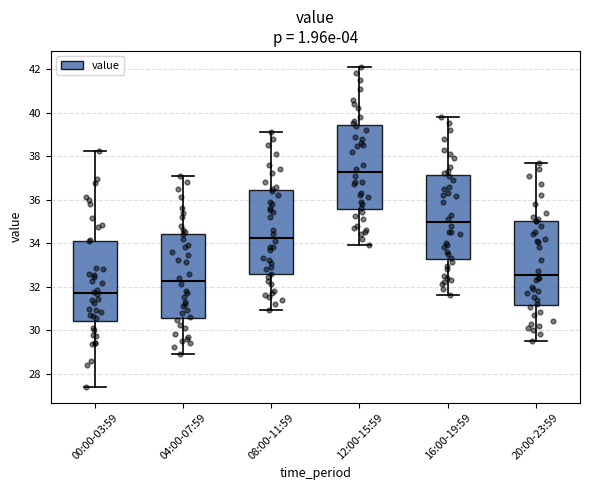

Reading left to right, read every box against the y-axis: the position of its median line, the range the box covers, and the ends of its whiskers. The values are not printed on the chart, so give them approximately, as read against the axis.

00:00-03:59: median 31.8, box 30.4 to 34.2, whiskers 27.4 to 38.2
04:00-07:59: median 32.2, box 30.6 to 34.4, whiskers 29.0 to 37.2
08:00-11:59: median 34.2, box 32.6 to 36.4, whiskers 31.0 to 39.2
12:00-15:59: median 37.2, box 35.6 to 39.4, whiskers 34.0 to 42.2
16:00-19:59: median 35.0, box 33.2 to 37.2, whiskers 31.6 to 39.8
20:00-23:59: median 32.6, box 31.2 to 35.0, whiskers 29.6 to 37.8